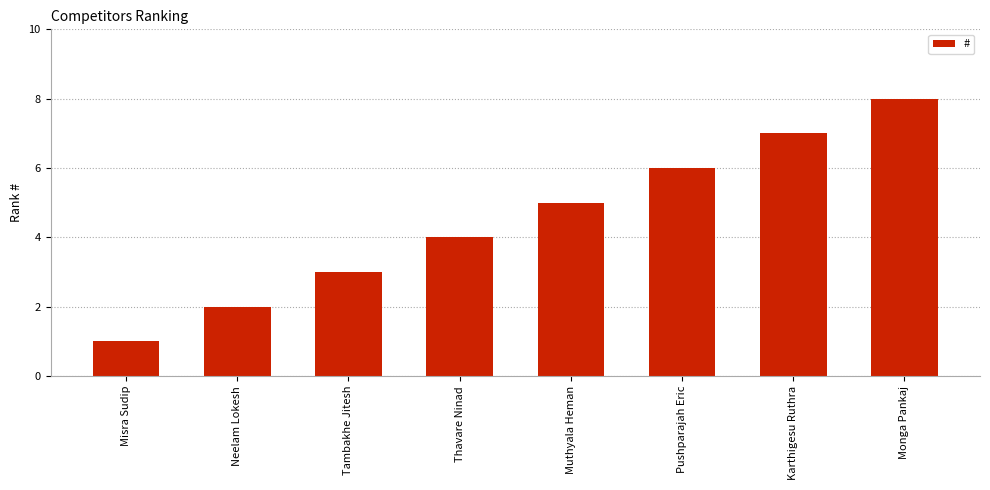

What value does the data have at Misra Sudip?

1